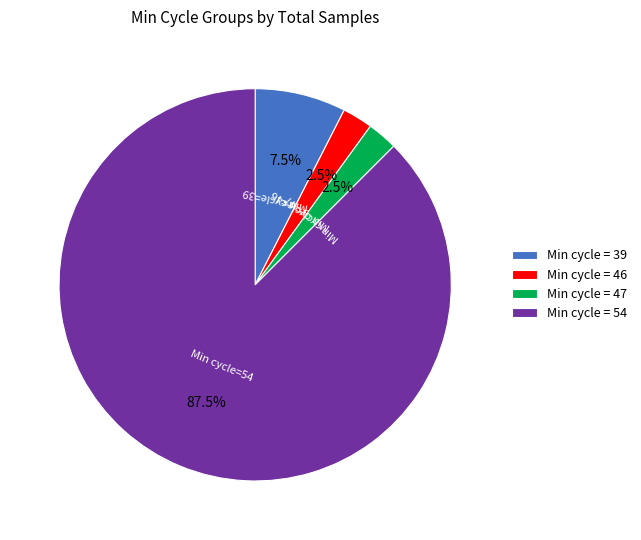

Which category has the biggest portion of the pie?

Min cycle = 54